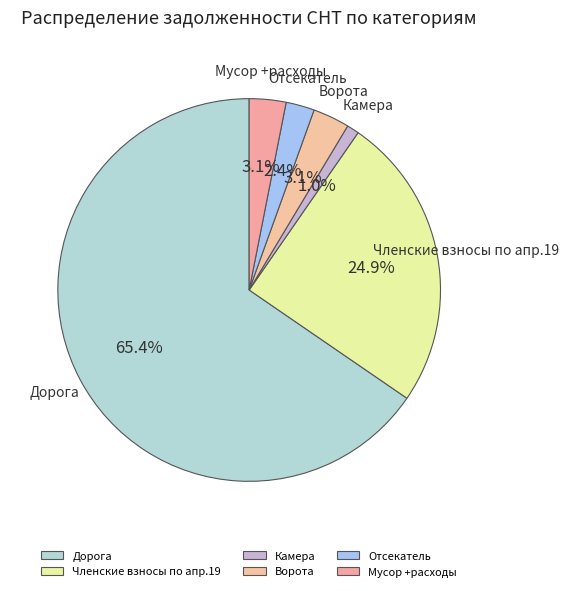

Which slice is the smallest?

Камера